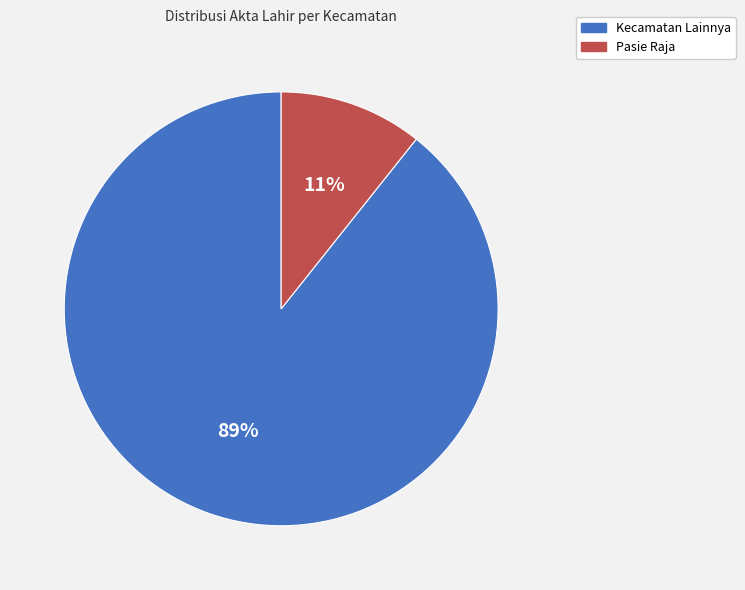

To the nearest percent, what is the average slice percentage?

50%